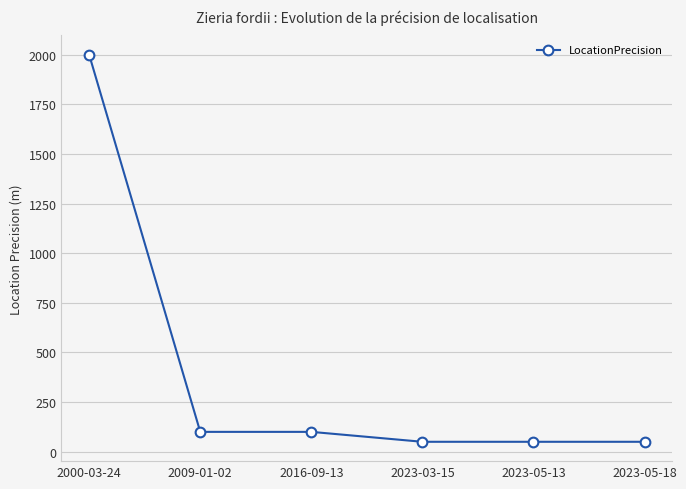

What is the maximum value shown in the chart?

2000